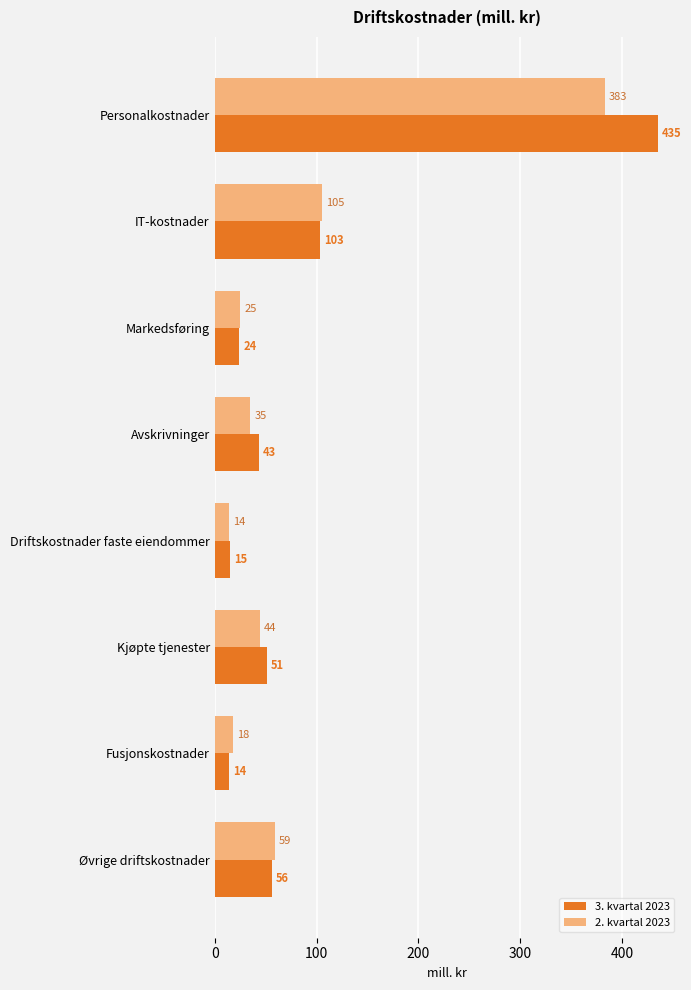

What is the total value across all series at Øvrige driftskostnader?

115